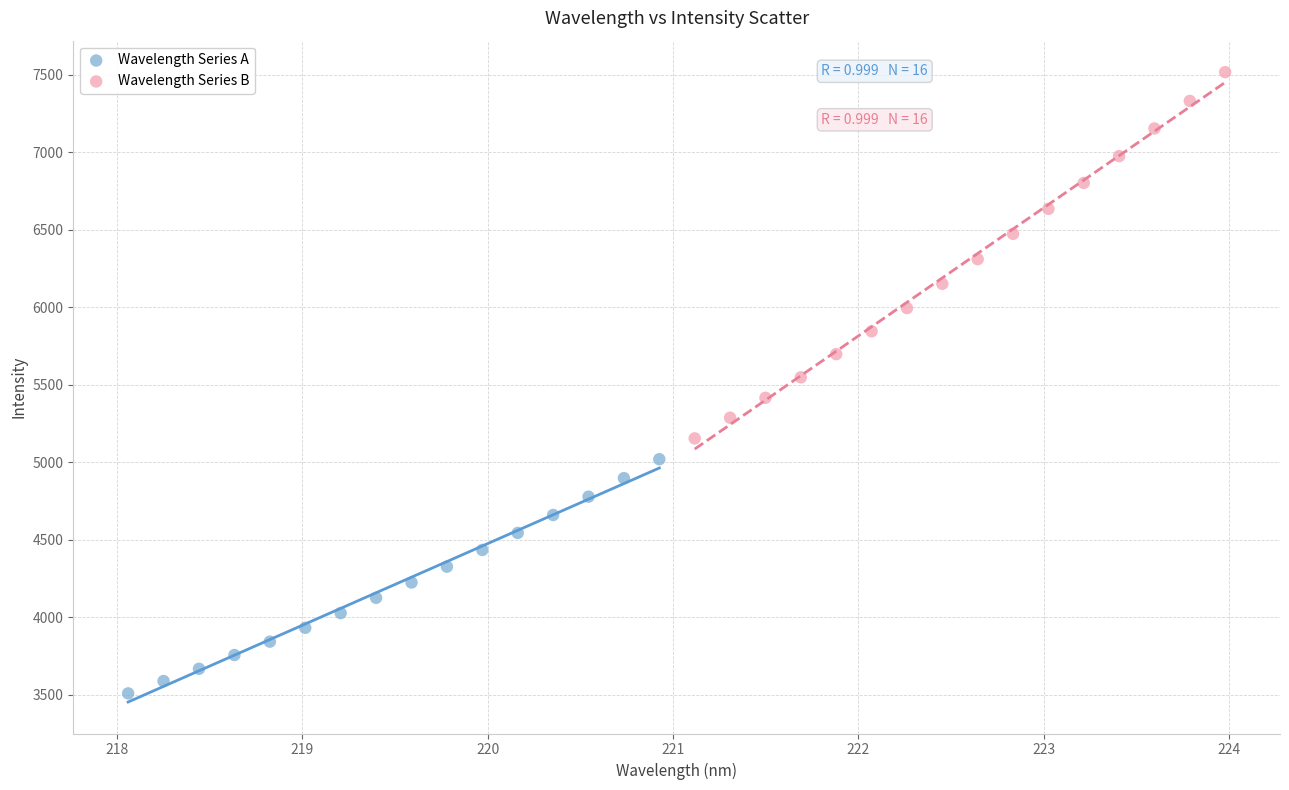

Which series has the widest spread of Y values?

Wavelength Series B